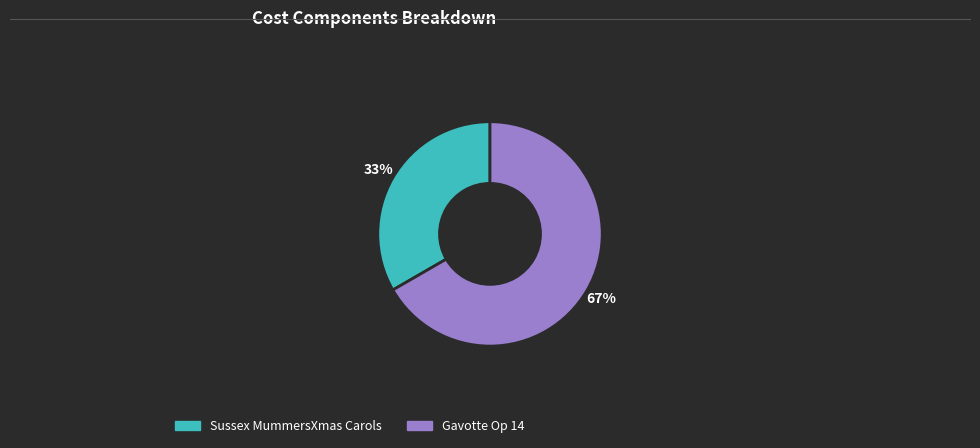

How many segments does this pie chart have?

2